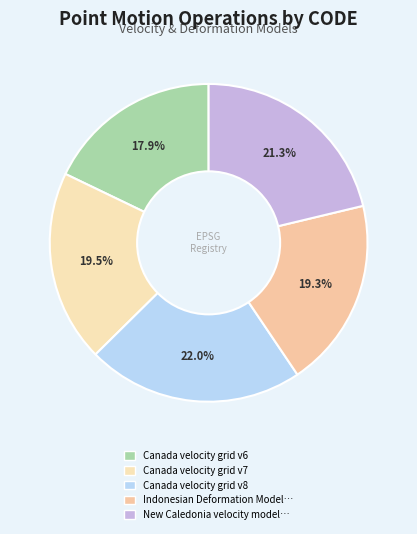

How many segments does this pie chart have?

5